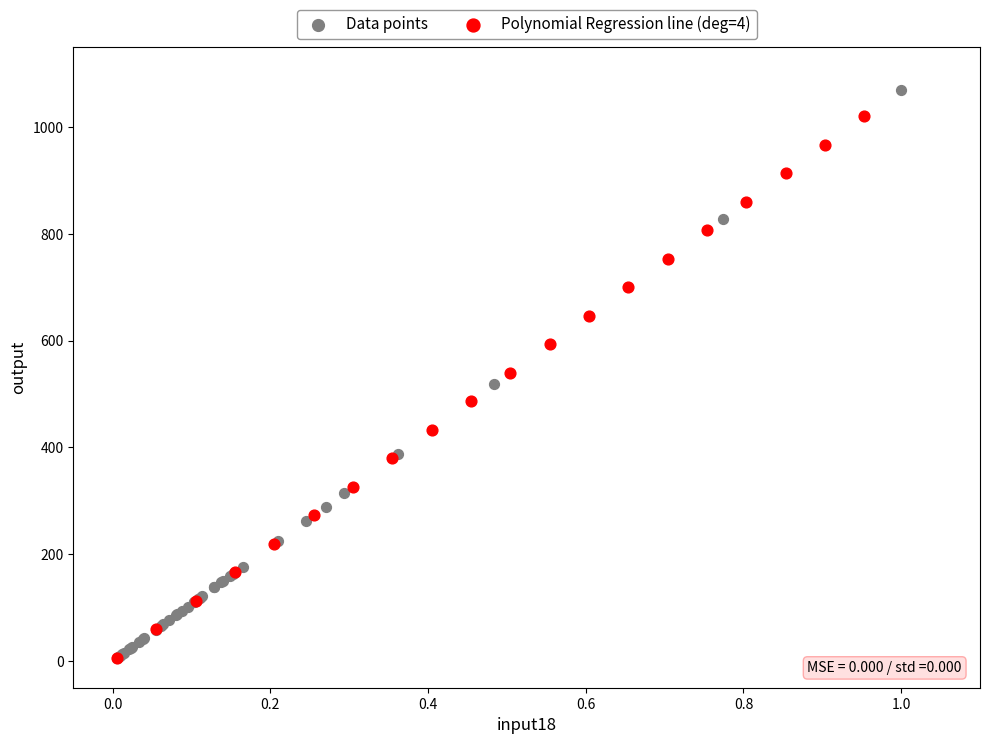

Which series reaches the maximum Y coordinate?

Data points